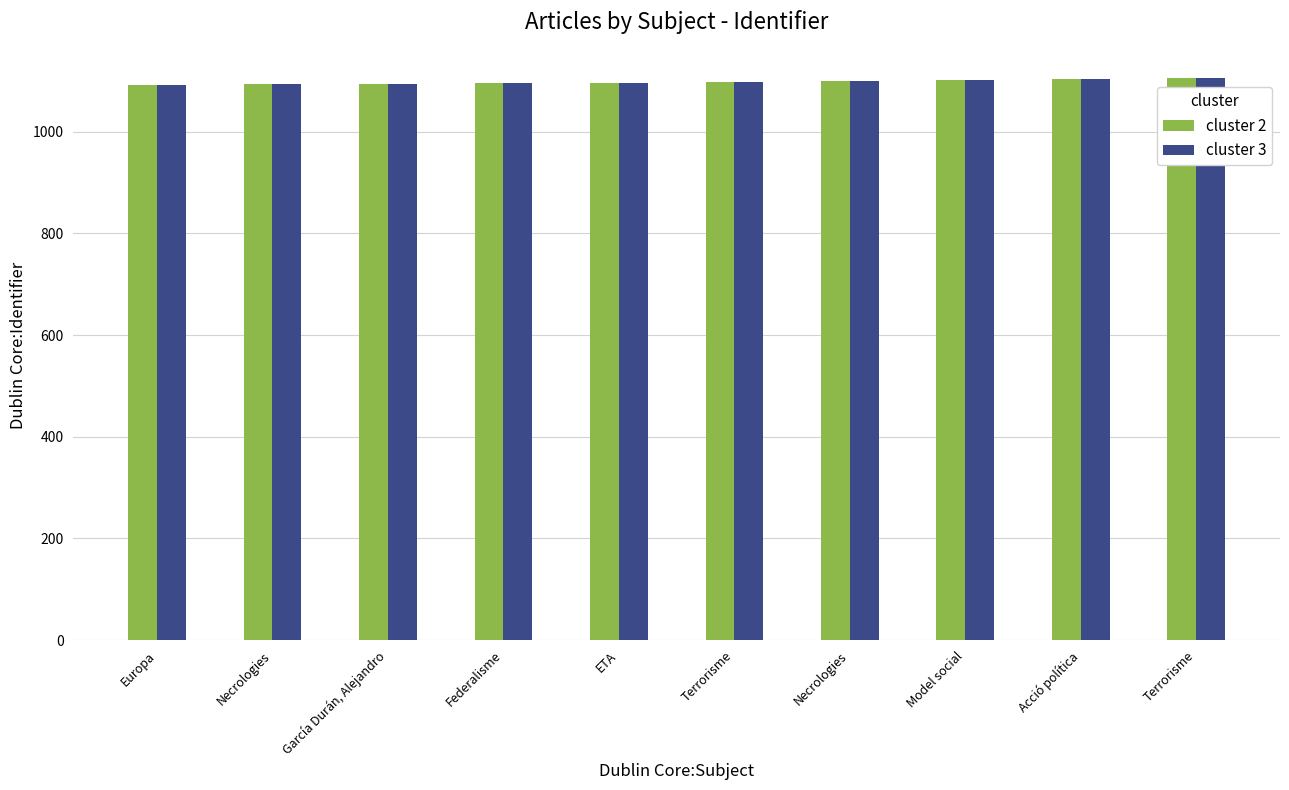

What is the difference between the second highest and minimum values in the cluster 2 series?

10